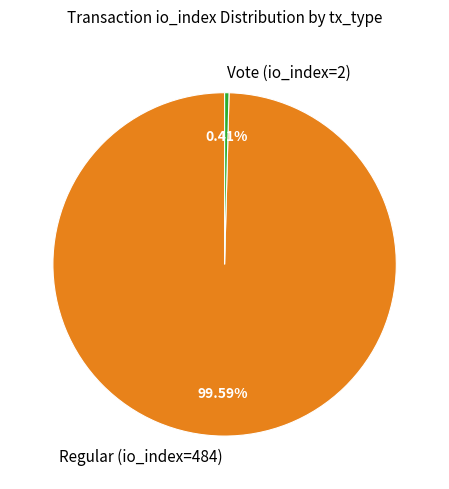

Is there a majority slice in this chart?

Yes